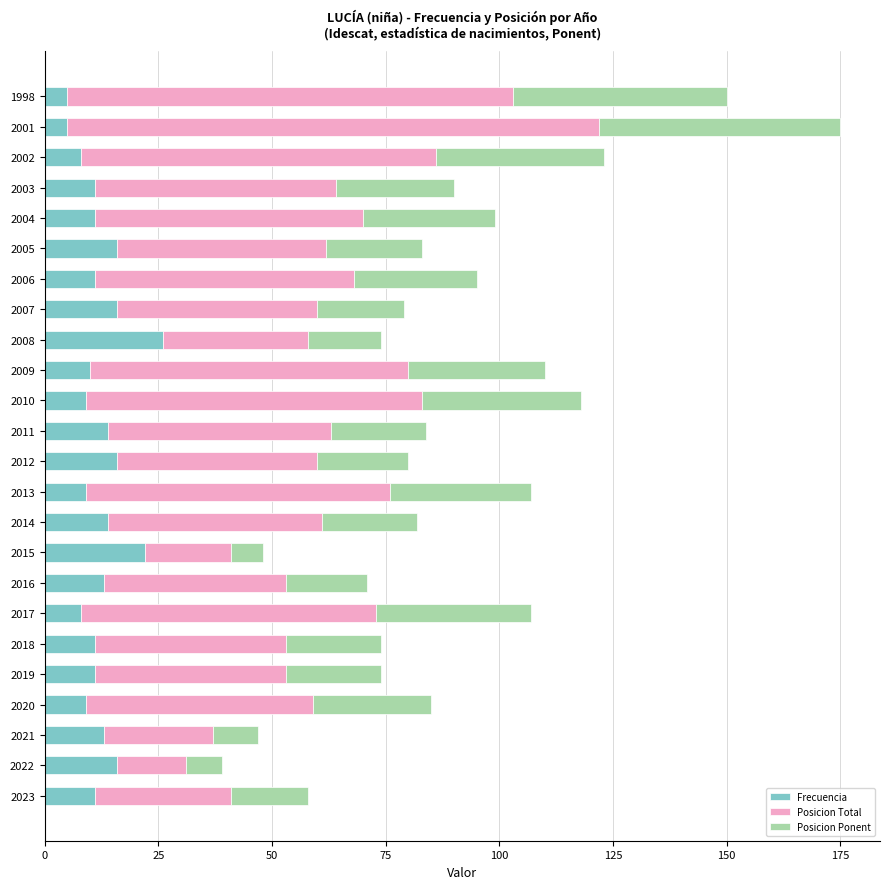

At which category is the sum across all series the highest?

2001